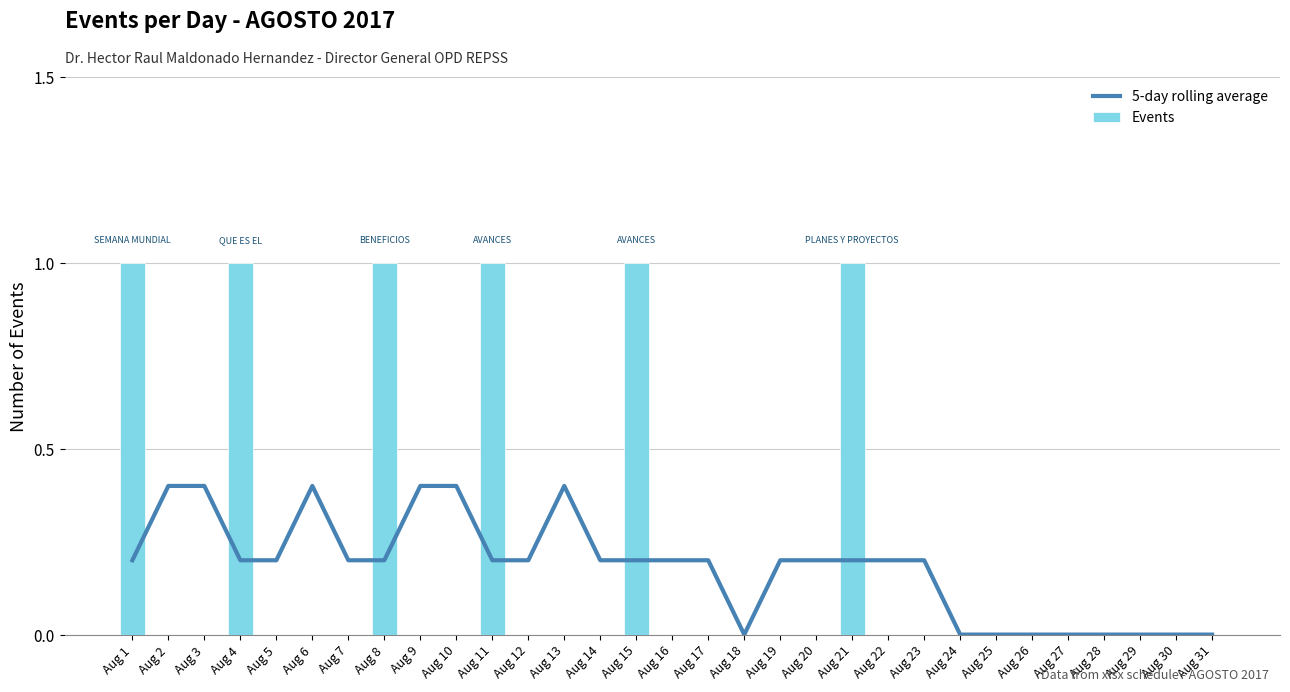

Reading left to right, extract all data points from this chart.

5-day rolling average: Aug 1=0.2	Aug 2=0.4	Aug 3=0.4	Aug 4=0.2	Aug 5=0.2	Aug 6=0.4	Aug 7=0.2	Aug 8=0.2	Aug 9=0.4	Aug 10=0.4	Aug 11=0.2	Aug 12=0.2	Aug 13=0.4	Aug 14=0.2	Aug 15=0.2	Aug 16=0.2	Aug 17=0.2	Aug 18=0.0	Aug 19=0.2	Aug 20=0.2	Aug 21=0.2	Aug 22=0.2	Aug 23=0.2	Aug 24=0.0	Aug 25=0.0	Aug 26=0.0	Aug 27=0.0	Aug 28=0.0	Aug 29=0.0	Aug 30=0.0	Aug 31=0.0
Events: Aug 1=1.0	Aug 2=0.0	Aug 3=0.0	Aug 4=1.0	Aug 5=0.0	Aug 6=0.0	Aug 7=0.0	Aug 8=1.0	Aug 9=0.0	Aug 10=0.0	Aug 11=1.0	Aug 12=0.0	Aug 13=0.0	Aug 14=0.0	Aug 15=1.0	Aug 16=0.0	Aug 17=0.0	Aug 18=0.0	Aug 19=0.0	Aug 20=0.0	Aug 21=1.0	Aug 22=0.0	Aug 23=0.0	Aug 24=0.0	Aug 25=0.0	Aug 26=0.0	Aug 27=0.0	Aug 28=0.0	Aug 29=0.0	Aug 30=0.0	Aug 31=0.0